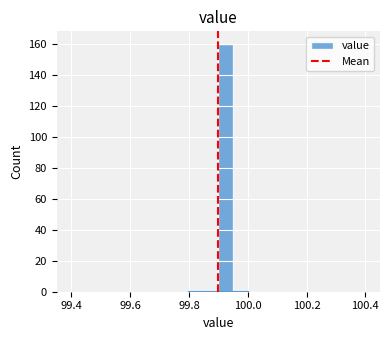

Around what value on the x-axis is the tallest bar? Give the approximate position of its centre, as read against the axis.

99.92